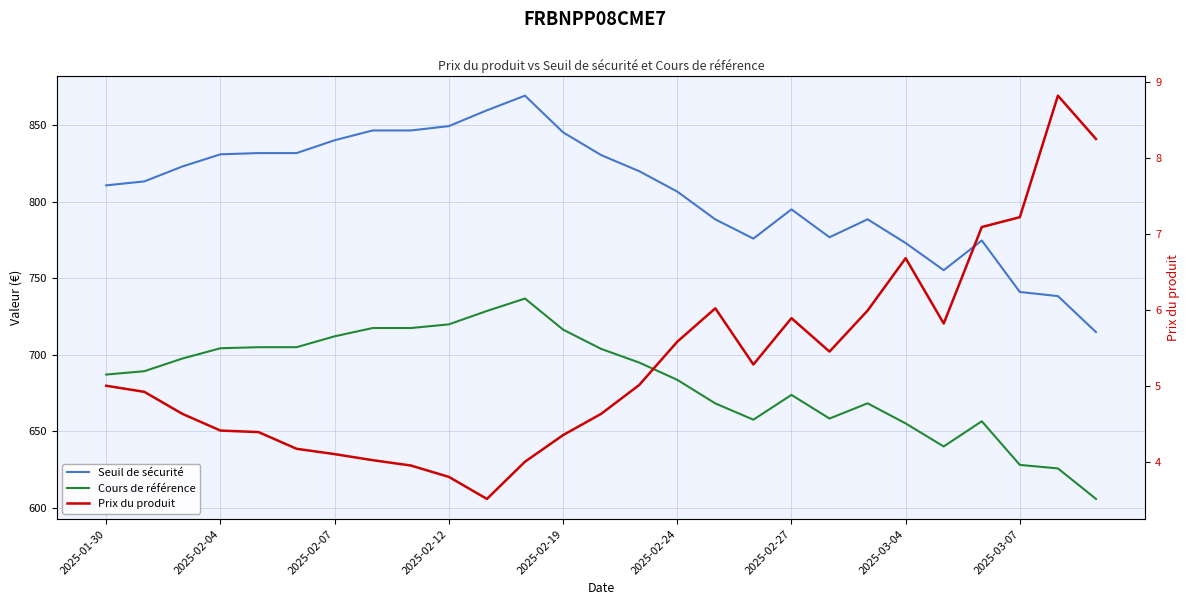

Is it true that Prix du produit equals 5.0 at 2025-01-30?

True